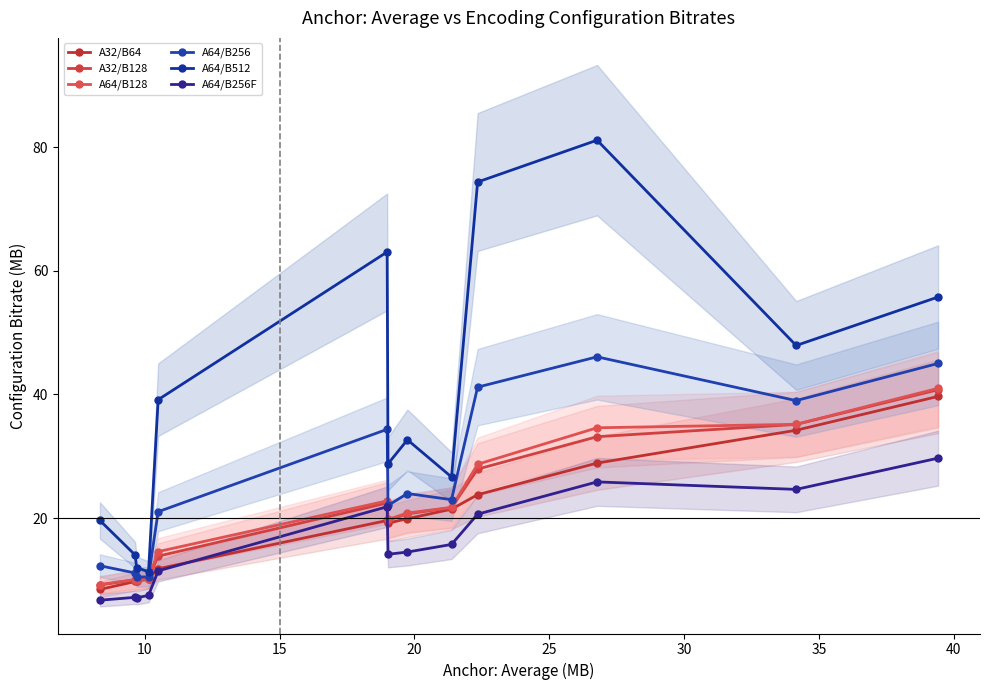

What are all the series names shown in the legend?

A32/B64, A32/B128, A64/B128, A64/B256, A64/B512, A64/B256F